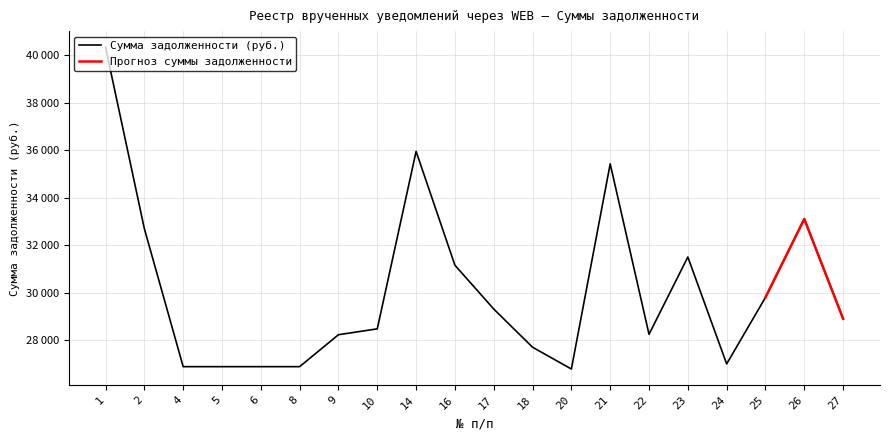

The chart shows a value of 33100.0 at 26. True or false?

True